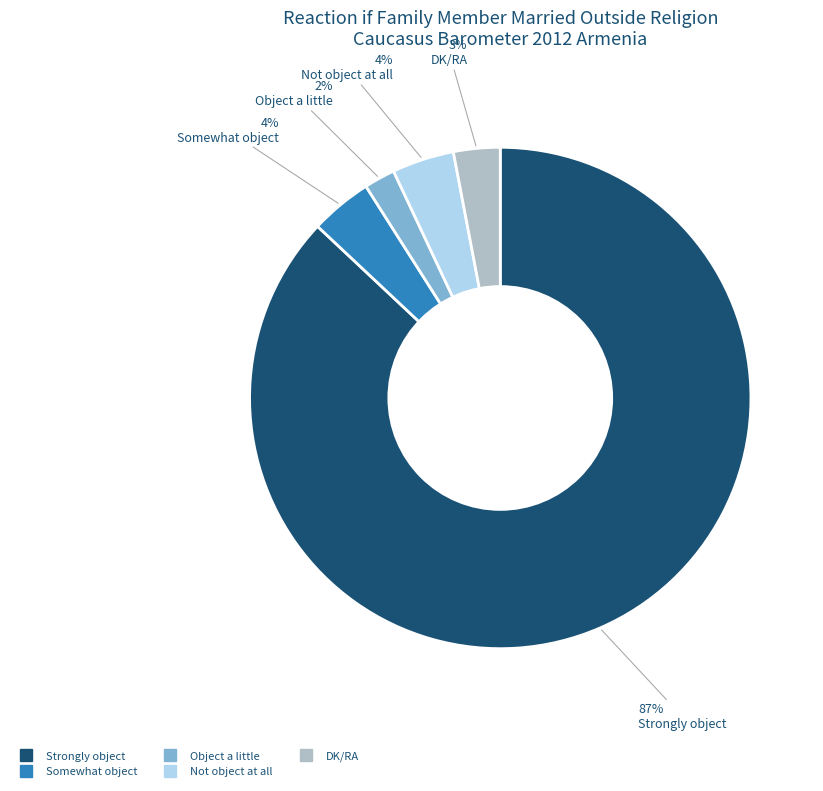

To the nearest percent, what percentage of the pie is Strongly object?

87%